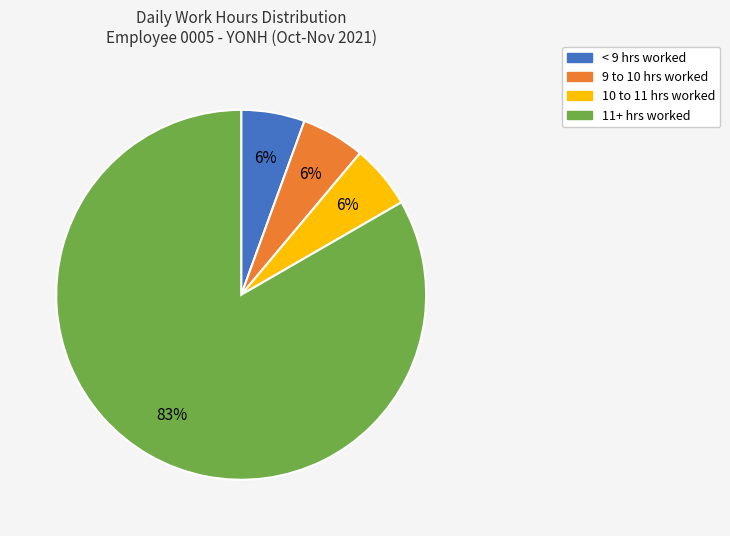

To the nearest percent, what is the average slice percentage?

25%